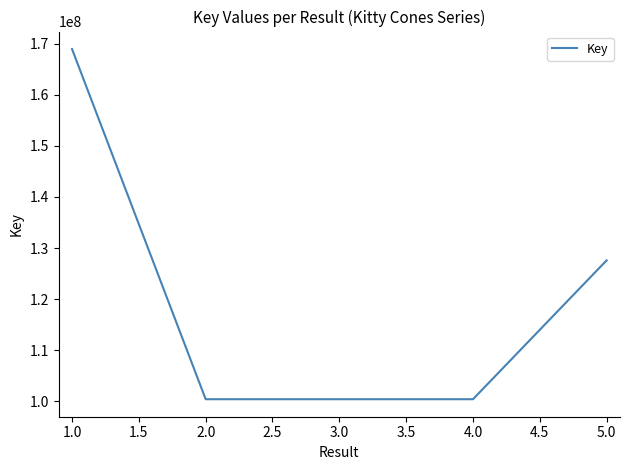

What is the change in value from 1.0 to 3.0?

-68624451